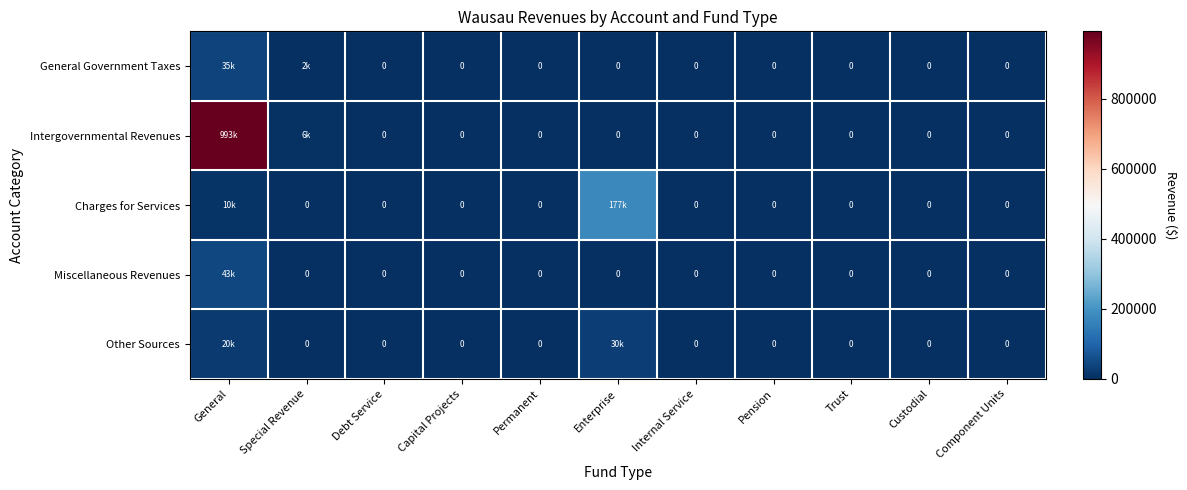

What is the difference between the General Government Taxes values at Component Units and Special Revenue?

2431